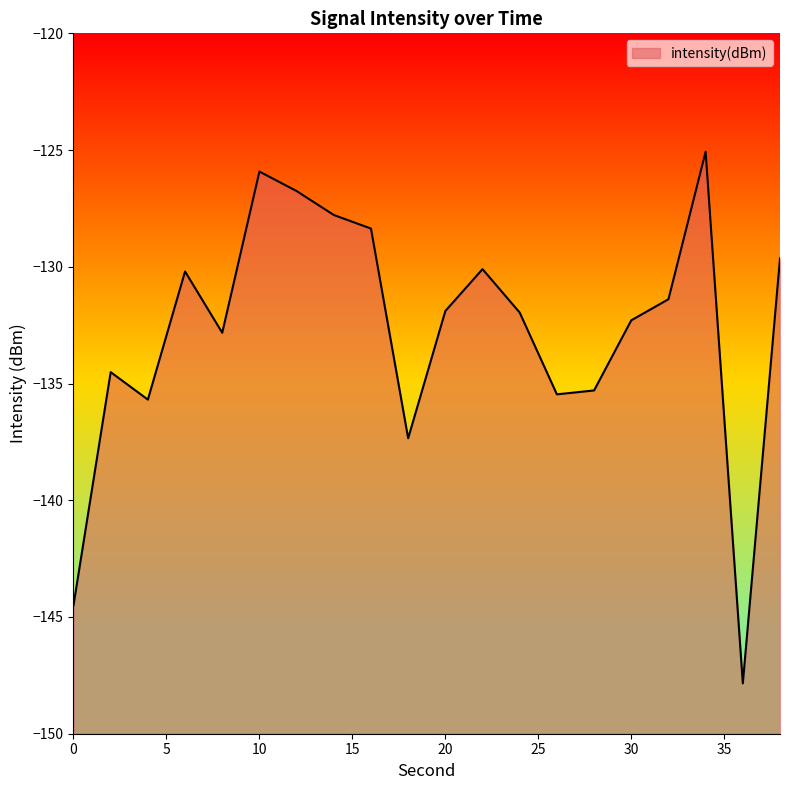

Which has a higher value, 10 or 36?

10